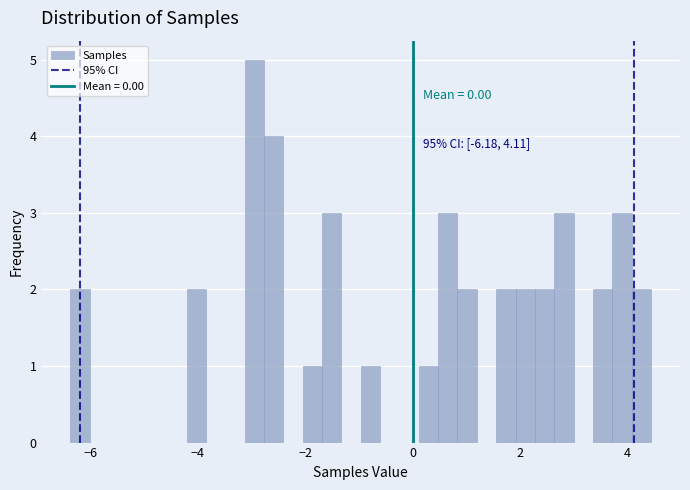

Around what value on the x-axis is the tallest bar? Give the approximate position of its centre, as read against the axis.

-3.0